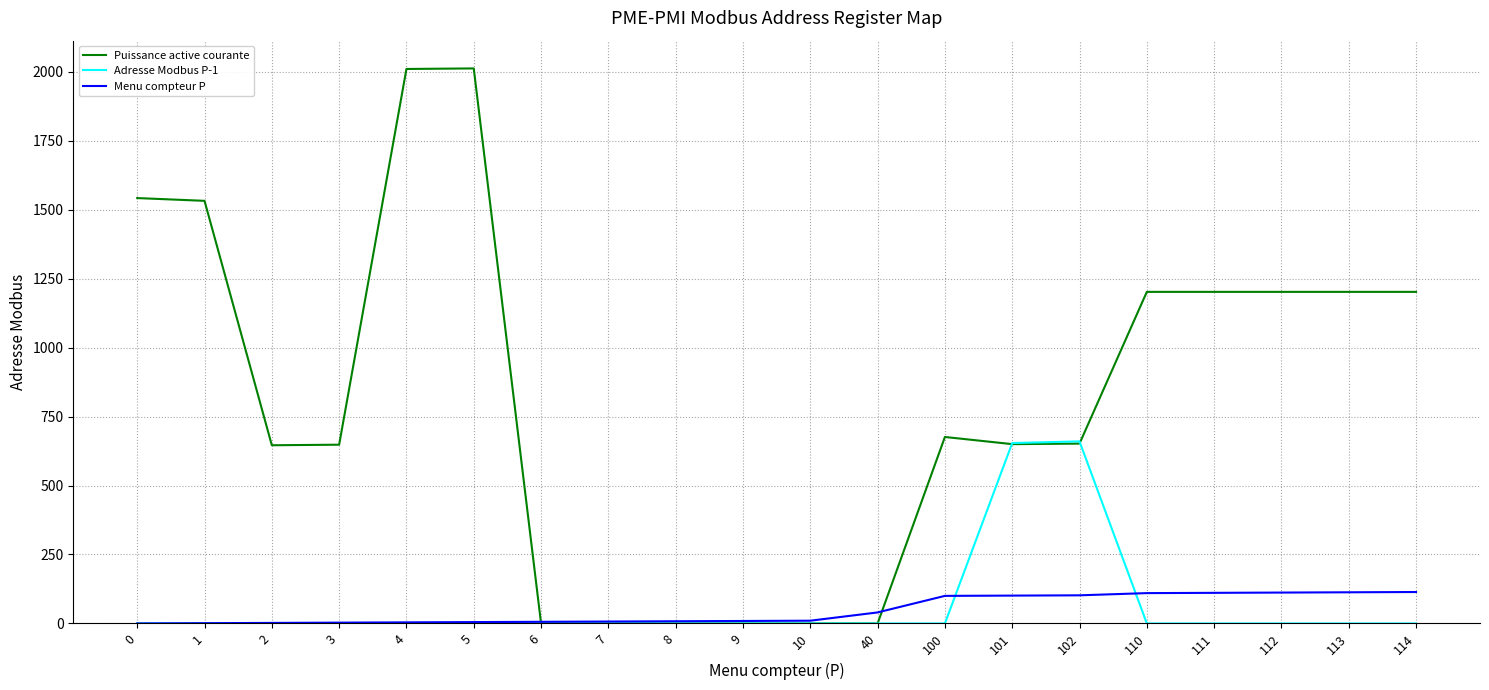

Which series has the widest spread of values?

Puissance active courante